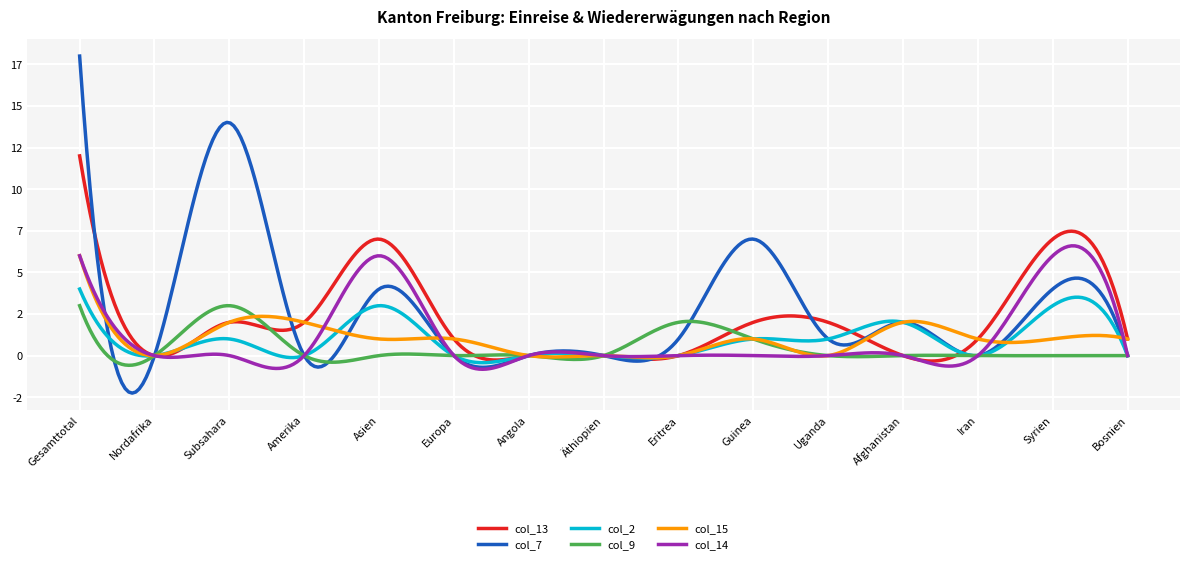

Reading left to right, list all the values displayed in this chart.

col_13 (Hängige Wiedererwägungs): 12	0	2	2	7	1	0	0	0	2	2	0	1	7	1
col_7 (Total Wiedererwägungs): 18	0	14	0	4	0	0	0	1	7	1	2	0	4	0
col_2 (Einreiseanträge Total): 4	0	1	0	3	0	0	0	0	1	1	2	0	3	0
col_9 (Erledigungen Gutheissungen): 3	0	3	0	0	0	0	0	2	1	0	0	0	0	0
col_15 (Abschreibungen): 6	0	2	2	1	1	0	0	0	1	0	2	1	1	1
col_14 (Widerrufe Asyl): 6	0	0	0	6	0	0	0	0	0	0	0	0	6	0